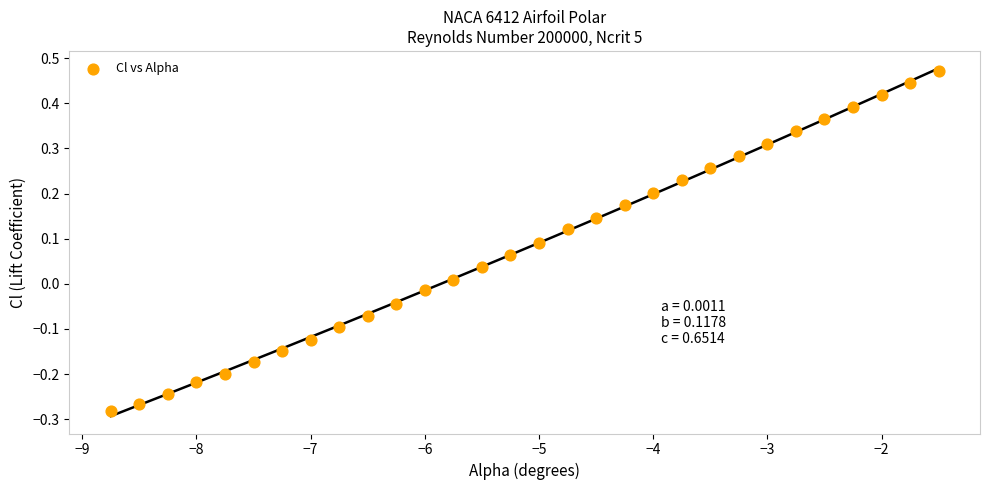

What is the range of X values (max minus min)?

7.2